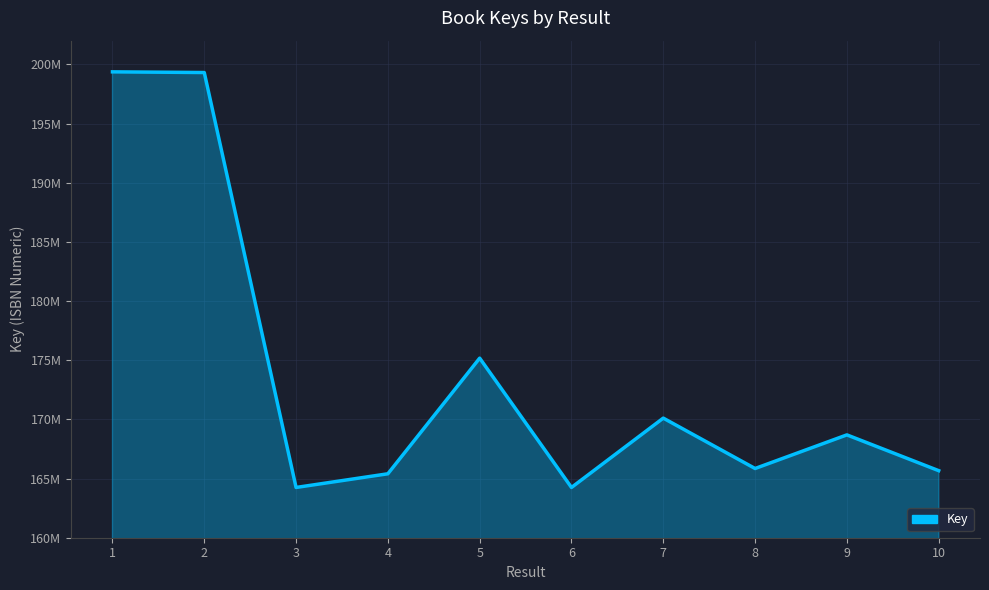

What value does the data have at 4?

165403009